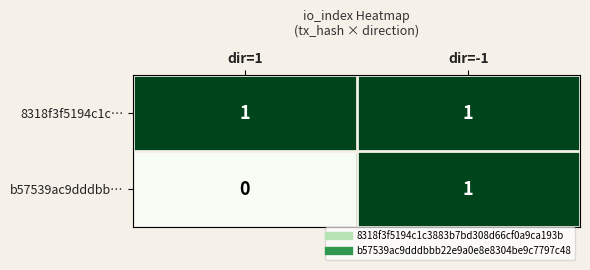

List the series in order of their overall mean, lowest first.

b57539ac9dddbb…, 8318f3f5194c1c…